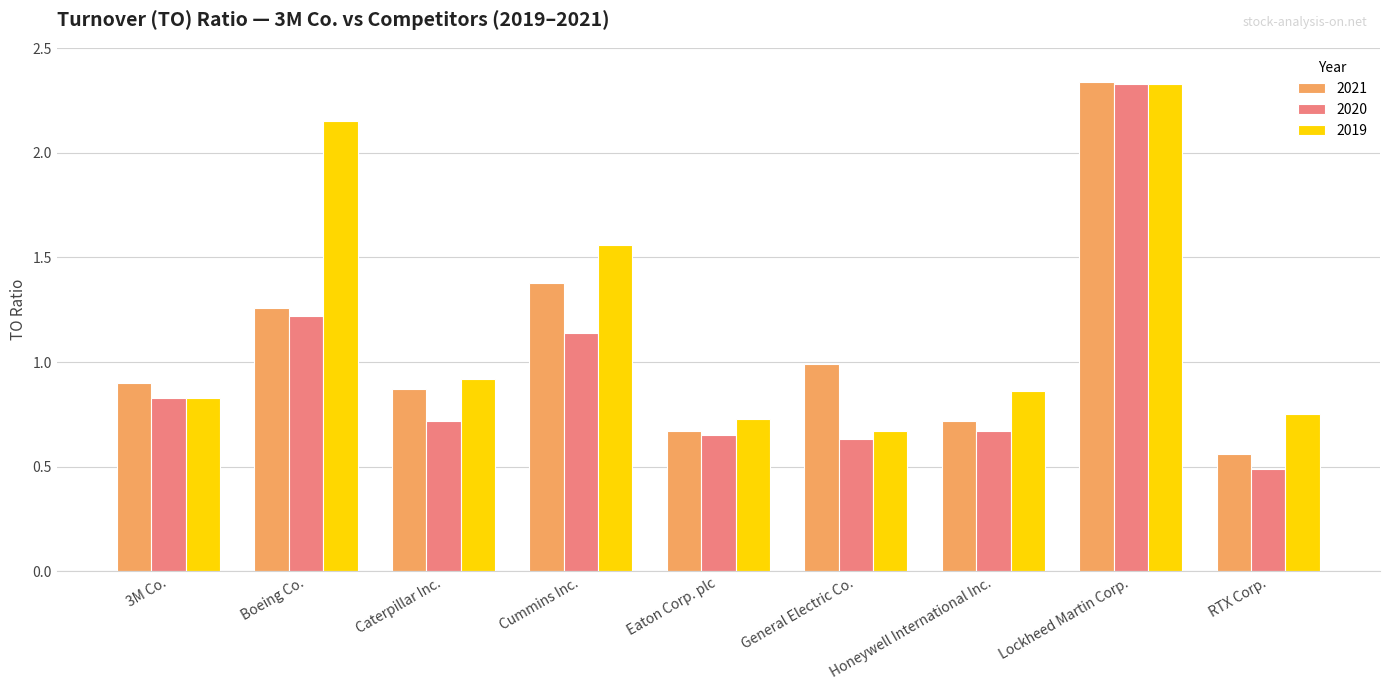

What is the difference between the maximum and minimum values in the 2021 series?

1.8